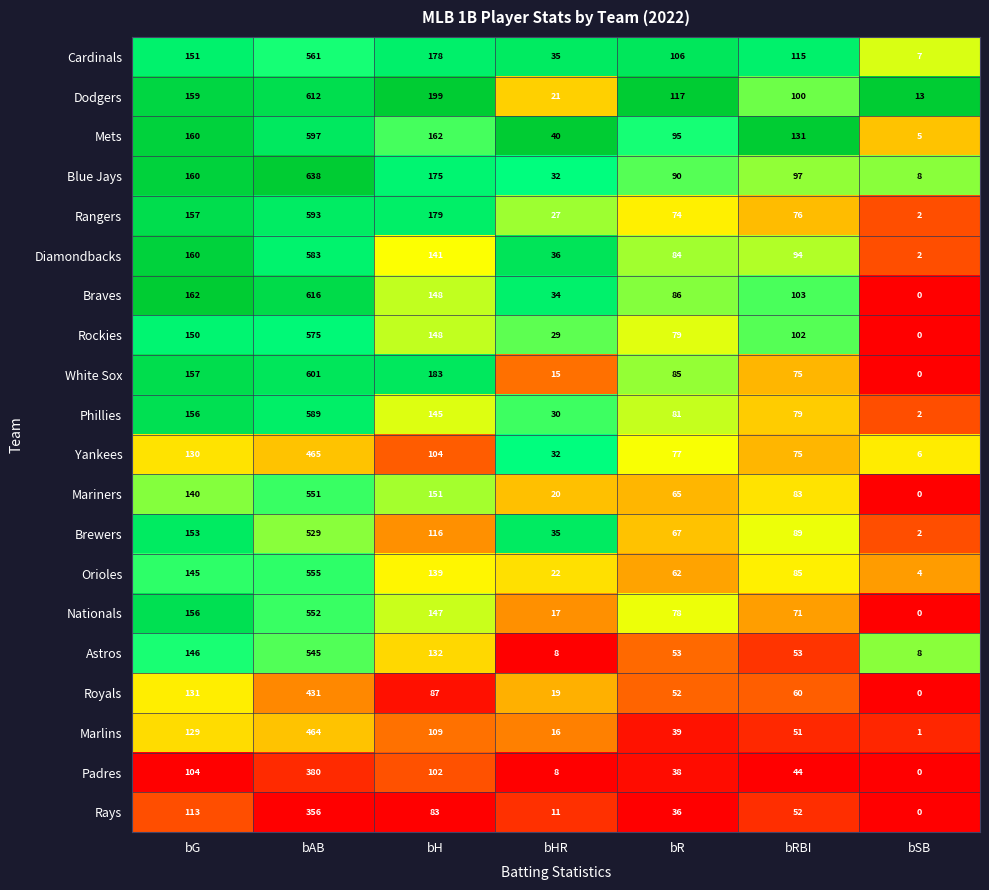

How many distinct data groups are displayed?

20